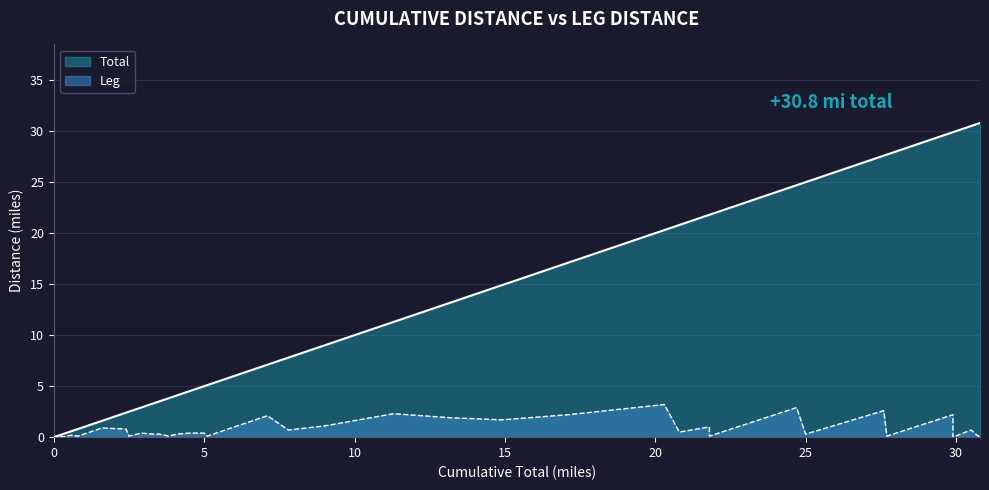

Reading left to right, extract all data points from this chart.

Total: 0.0	0.2	0.3	0.3	0.4	0.6	0.8	1.6	2.4	2.5	2.9	3.3	3.5	3.7	3.8	4.1	4.5	5.0	5.1	7.1	7.8	9.0	11.3	13.2	14.9	17.1	20.3	20.8	21.8	21.8	24.7	25.0	27.6	27.7	29.9	29.9	30.5	30.7	30.8
Leg: 0.0	0.2	0.0	0.0	0.1	0.2	0.1	0.9	0.8	0.1	0.4	0.3	0.3	0.2	0.1	0.3	0.4	0.4	0.1	2.1	0.7	1.1	2.3	1.9	1.7	2.2	3.2	0.5	1.0	0.1	2.9	0.3	2.6	0.1	2.2	0.0	0.7	0.2	0.0